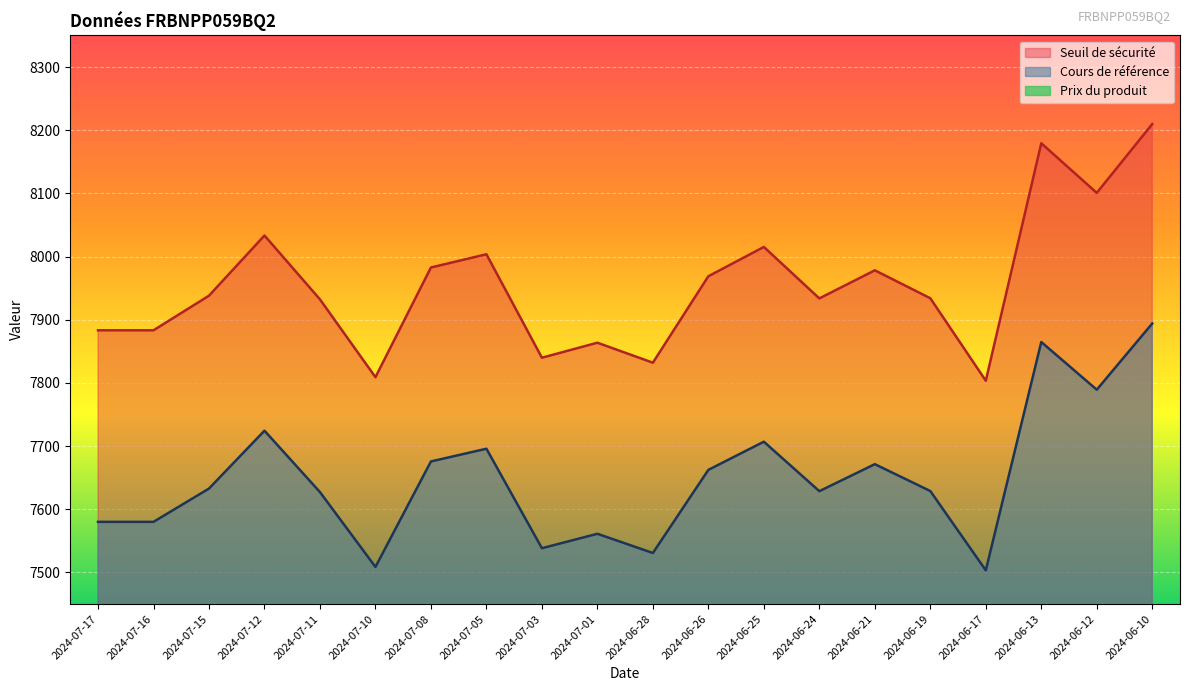

What is the total value across all series at 2024-06-24?

15562.3